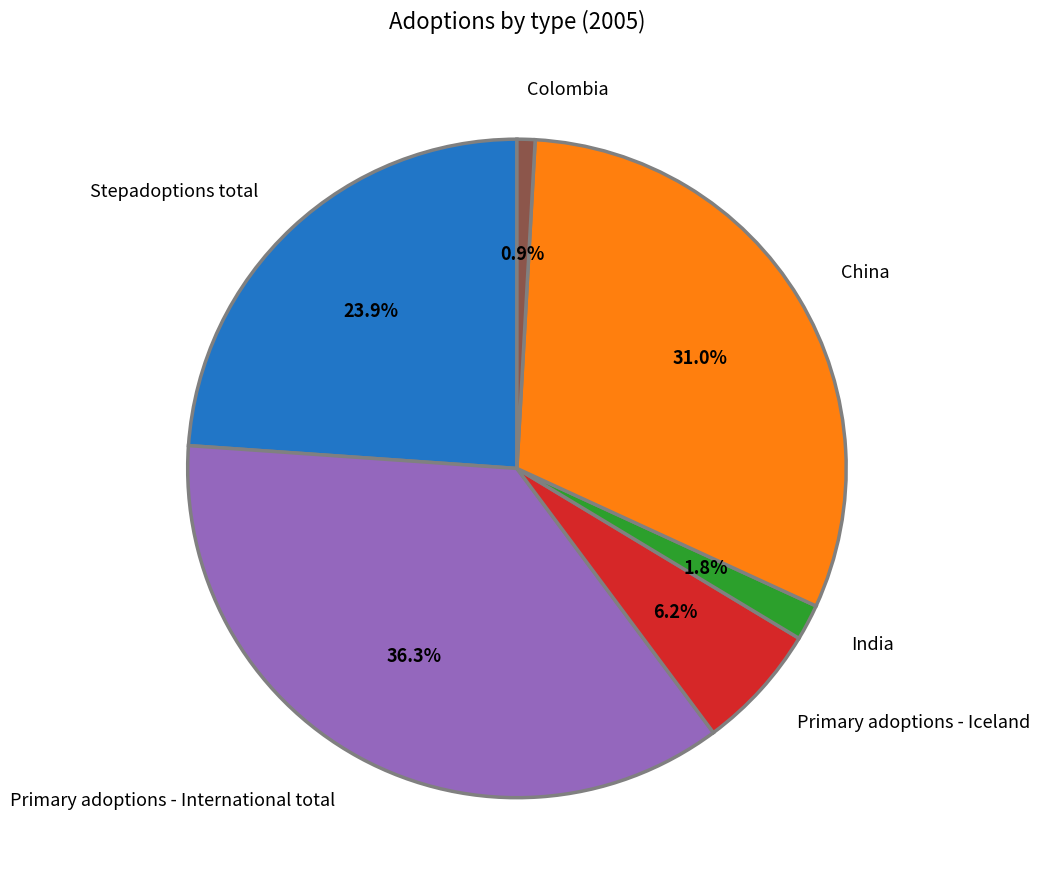

Does any single category account for the majority?

No